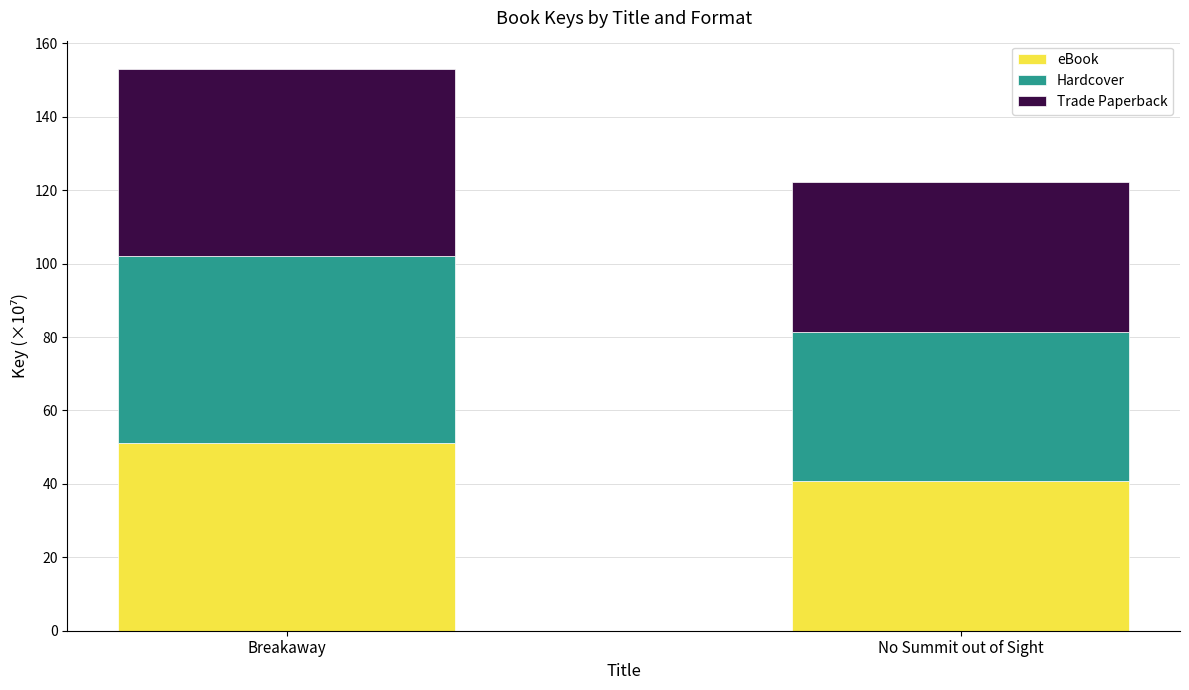

List the labels in order of eBook value, largest first.

Breakaway, No Summit out of Sight